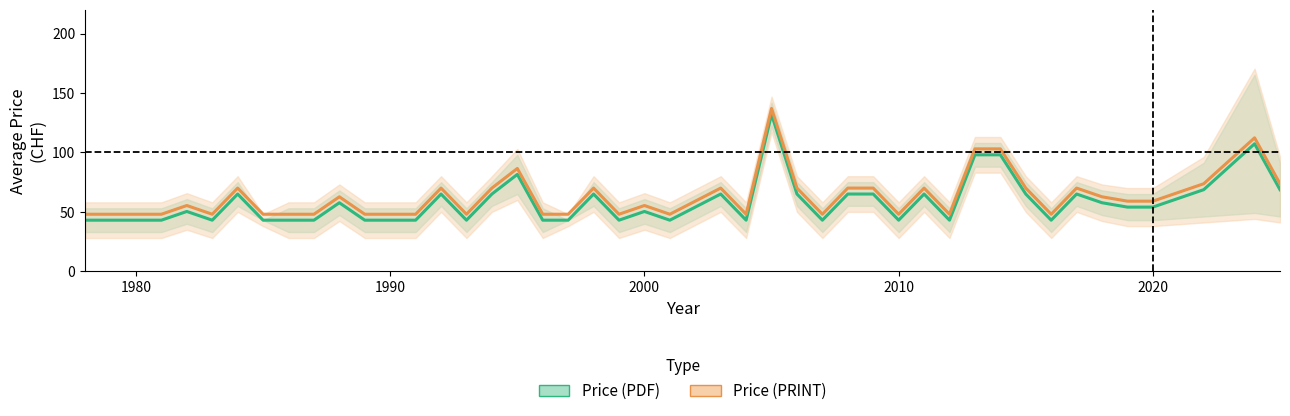

Which series has the largest total across all categories?

Price (PDF)